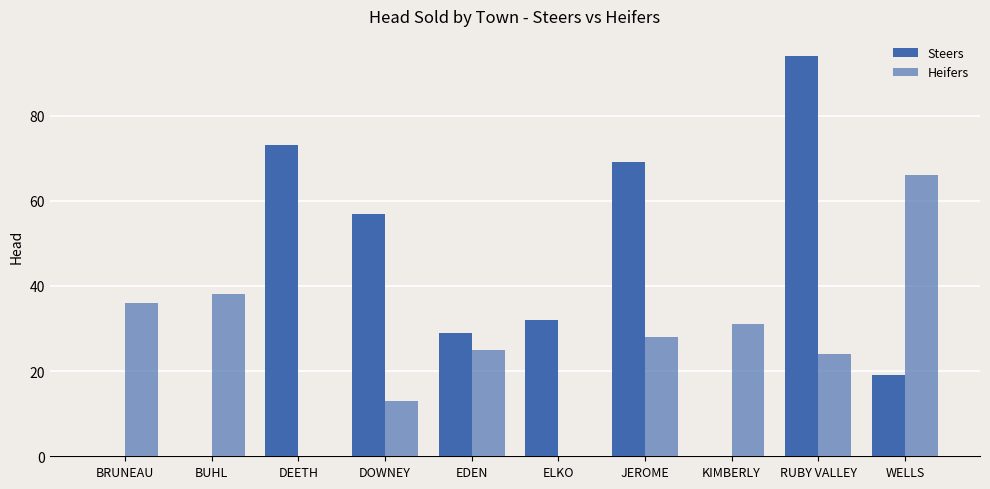

Count the number of categories in the chart.

10